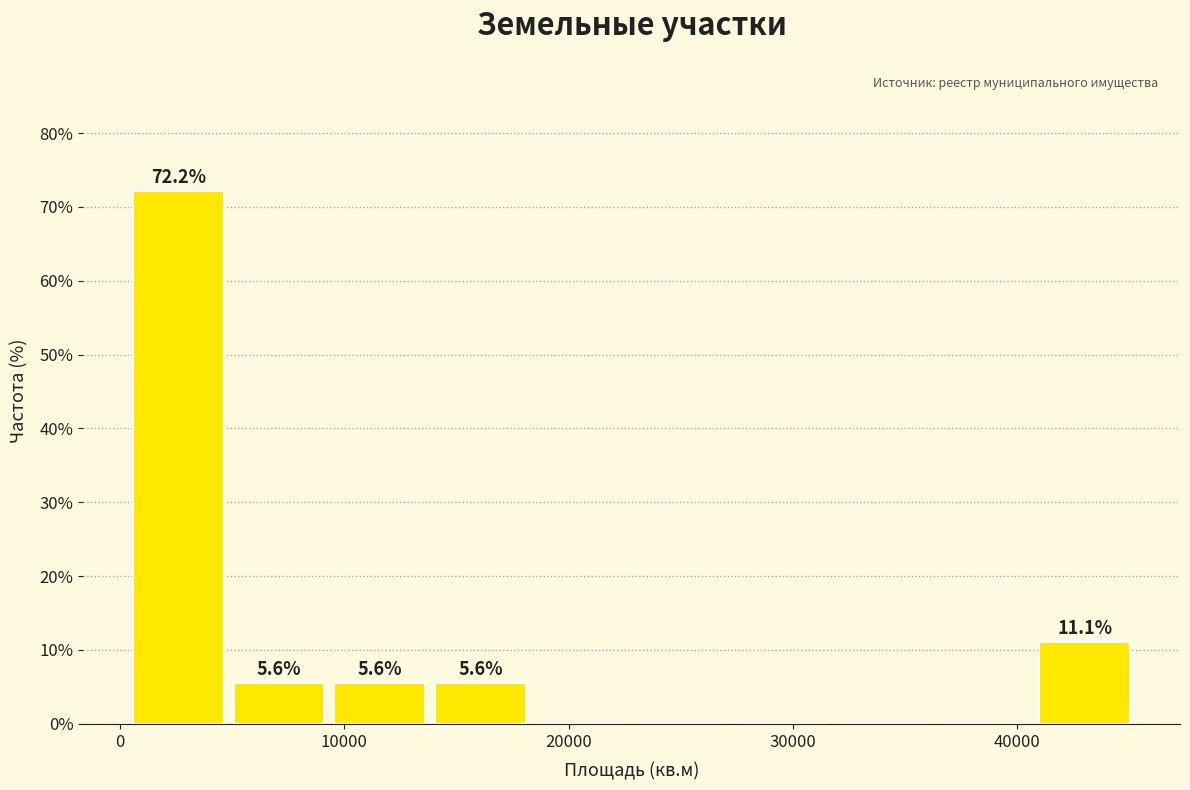

Over which range of the x-axis is the bar tallest?

0 to 5000